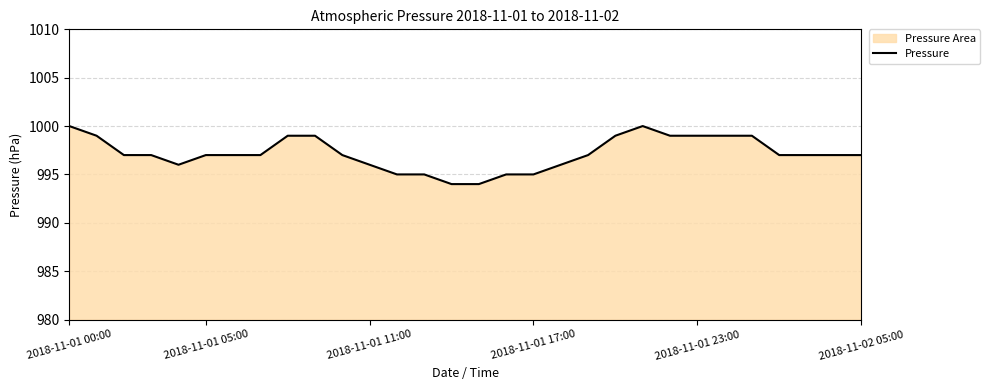

The value at 6 is 997. True or false?

True